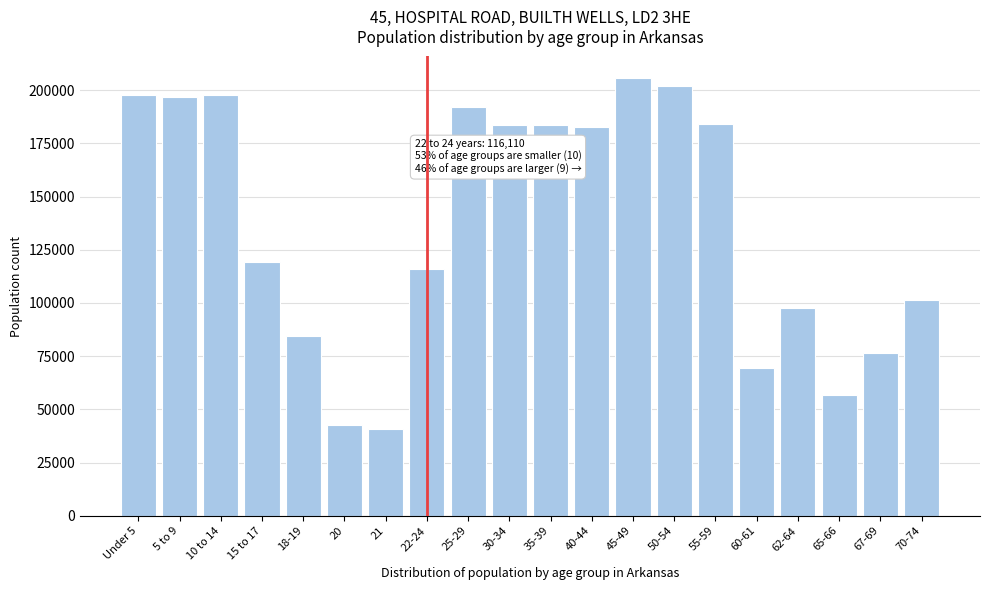

The value at 21 is 67545. True or false?

False